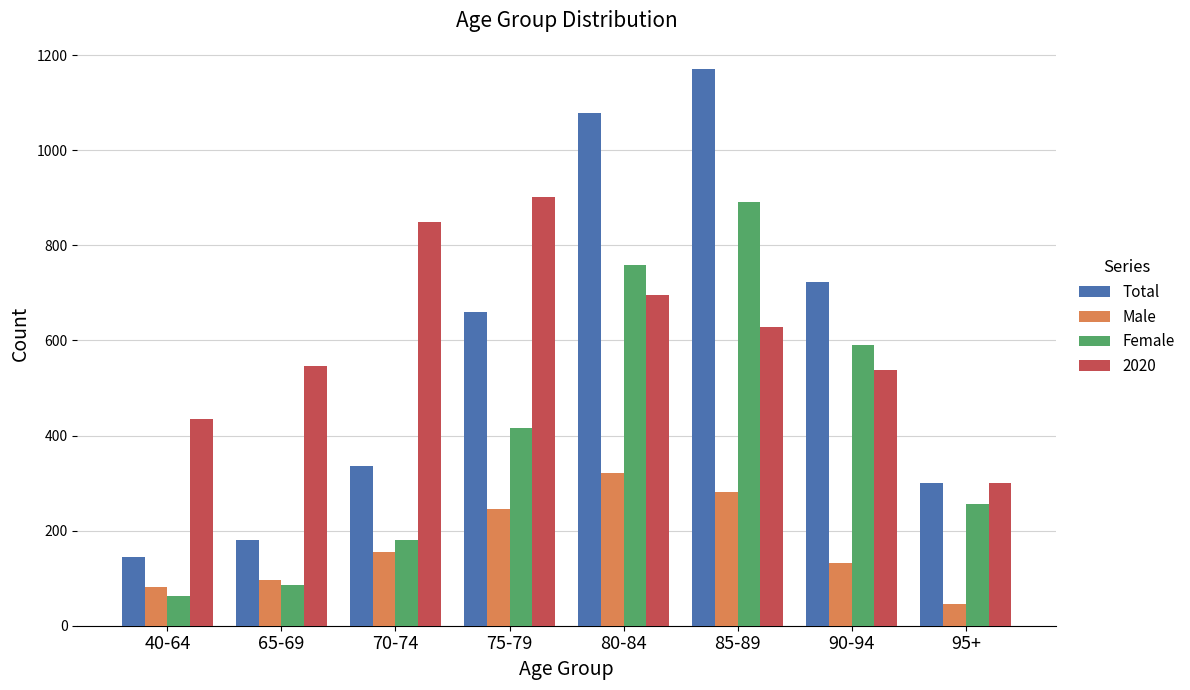

Which series has the largest total across all categories?

2020